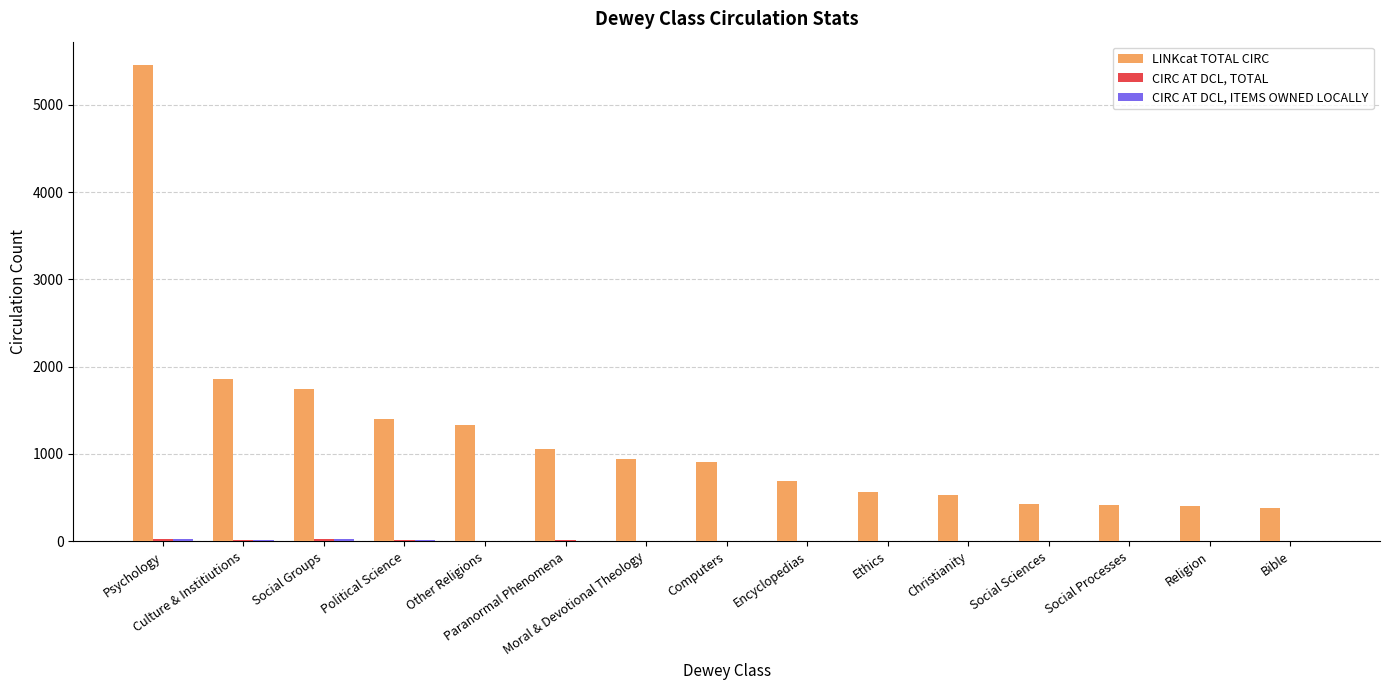

Are the bars horizontal?

No